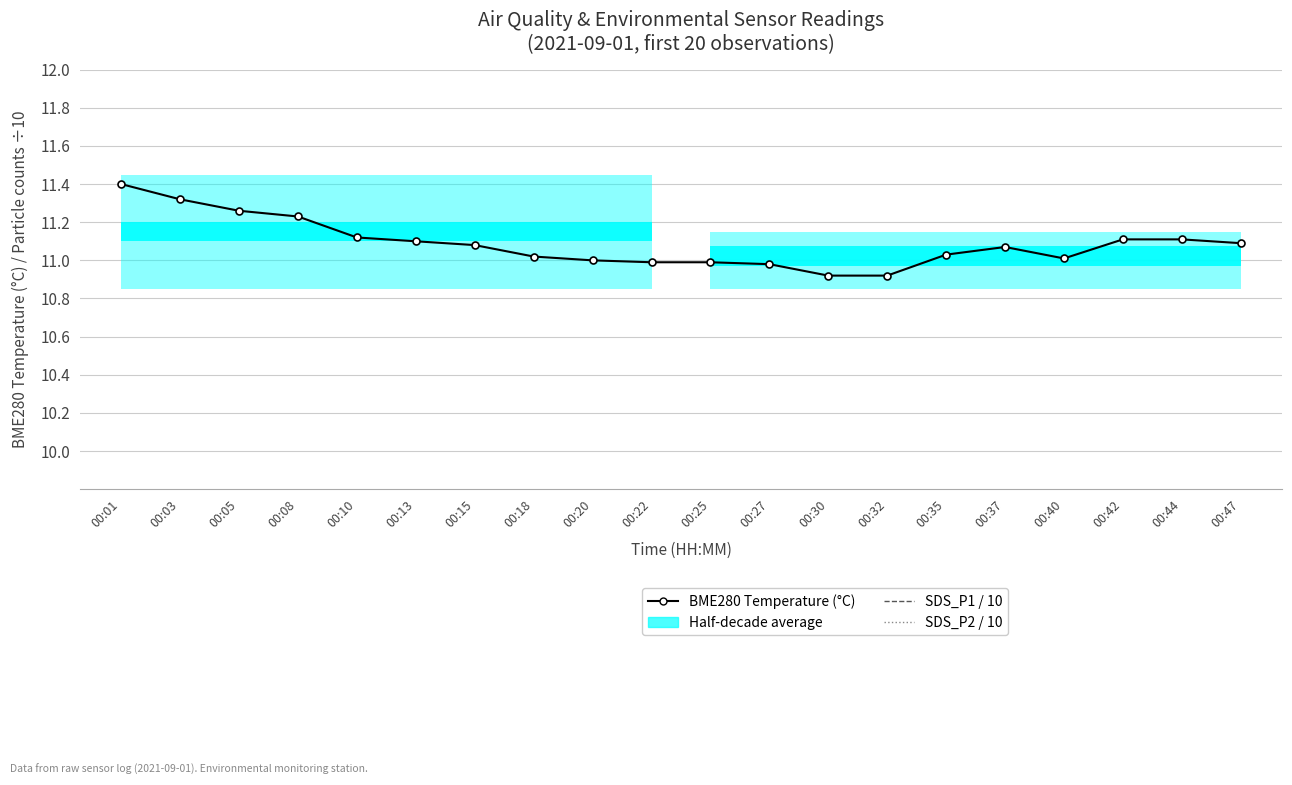

List the series in order of their overall mean, highest first.

BME280 Temperature (°C), SDS_P1 / 10, SDS_P2 / 10